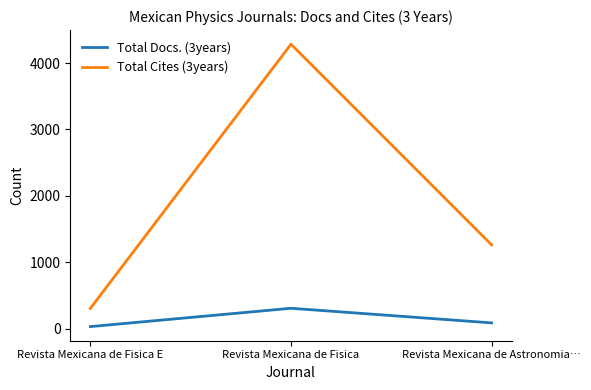

What is the minimum value shown in the chart?

32